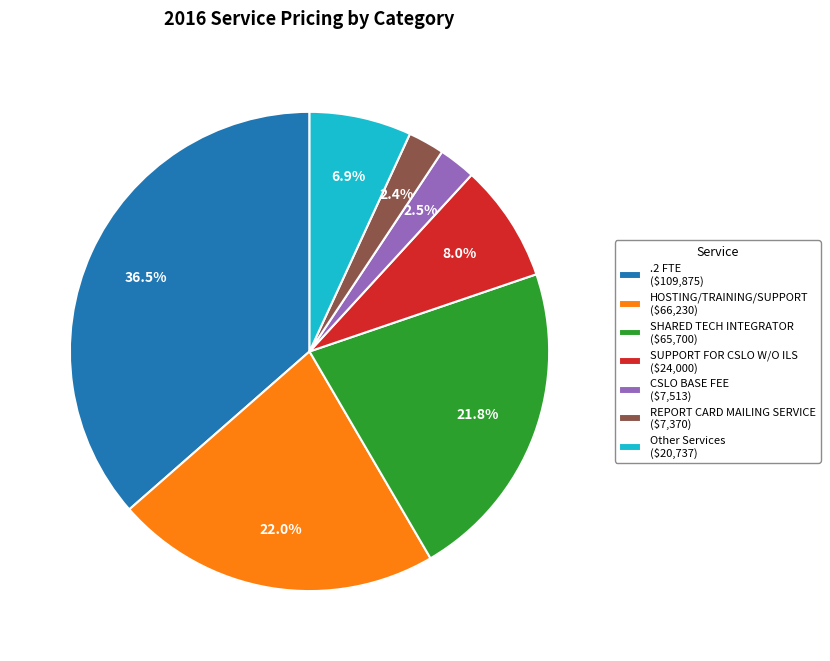

Which category has the biggest portion of the pie?

.2 FTE ($109,875)